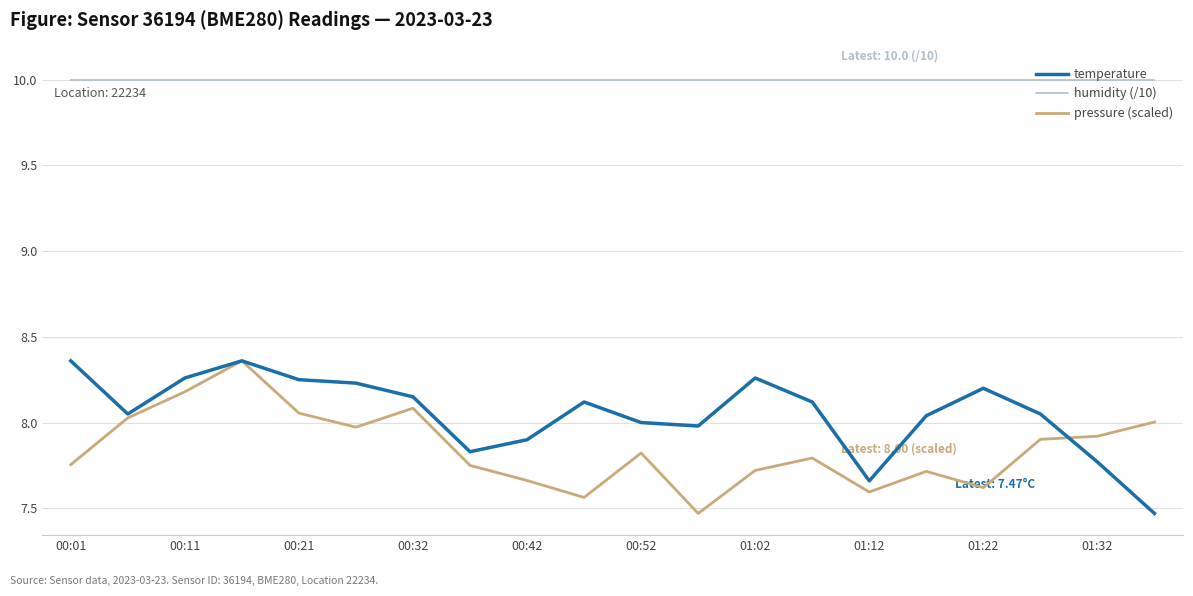

What is the value of the pressure (scaled) point at the 15th from the left?

7.6